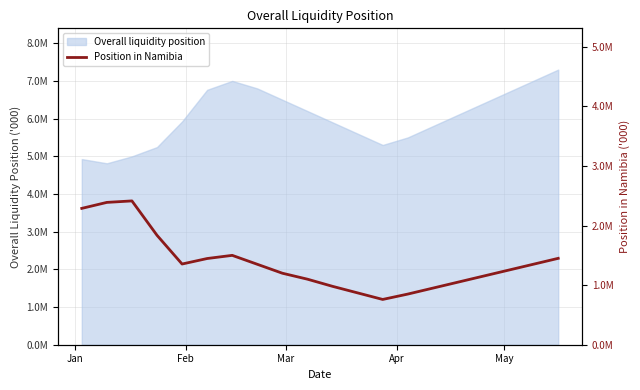

How many lines are shown in the chart?

1